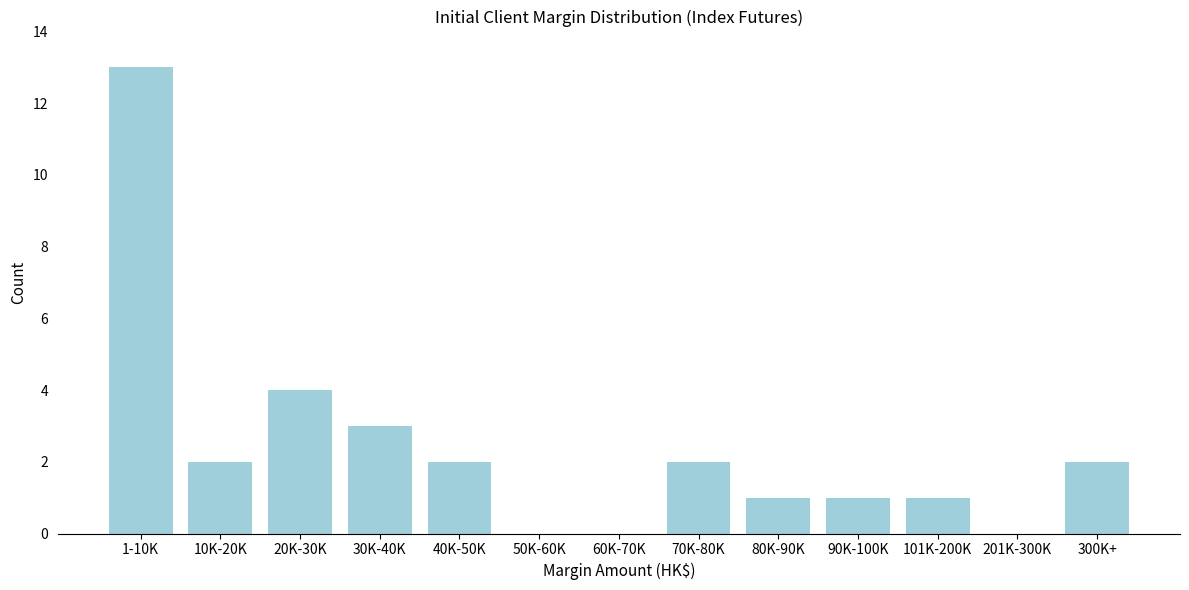

Reading left to right, list all the values displayed in this chart.

1-10K=13	10K-20K=2	20K-30K=4	30K-40K=3	40K-50K=2	50K-60K=0	60K-70K=0	70K-80K=2	80K-90K=1	90K-100K=1	101K-200K=1	201K-300K=0	300K+=2